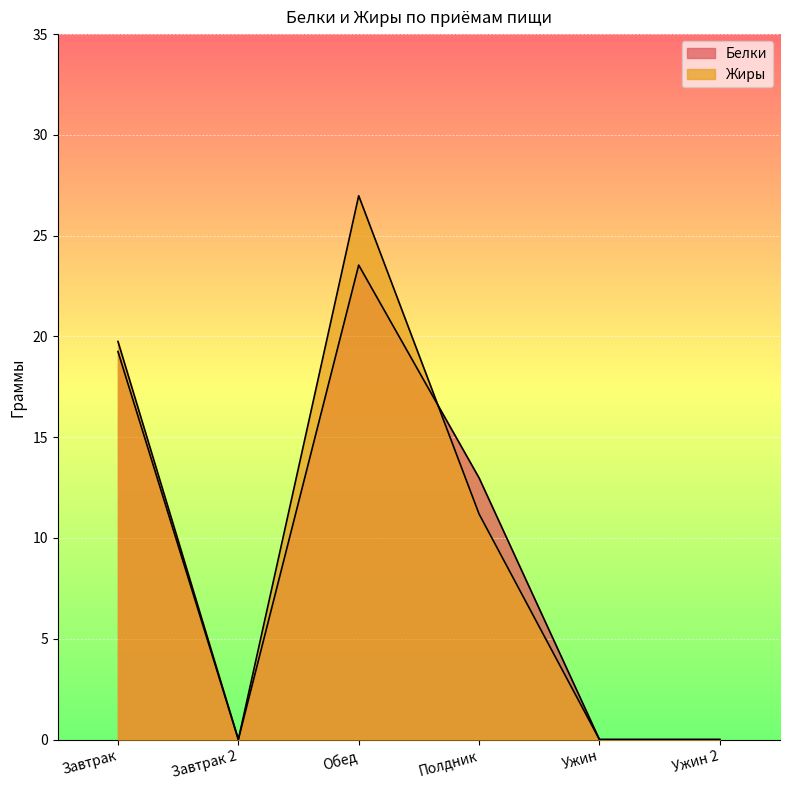

What is the approximate value of Жиры at Обед?

27.0